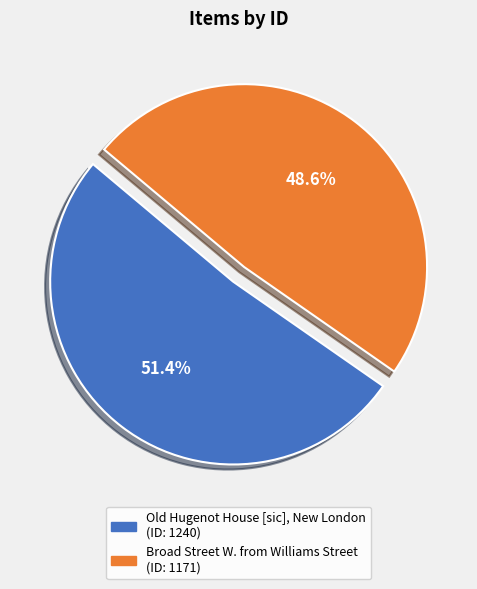

The Broad Street W. from Williams Street slice represents 40% of the pie. True or false?

False